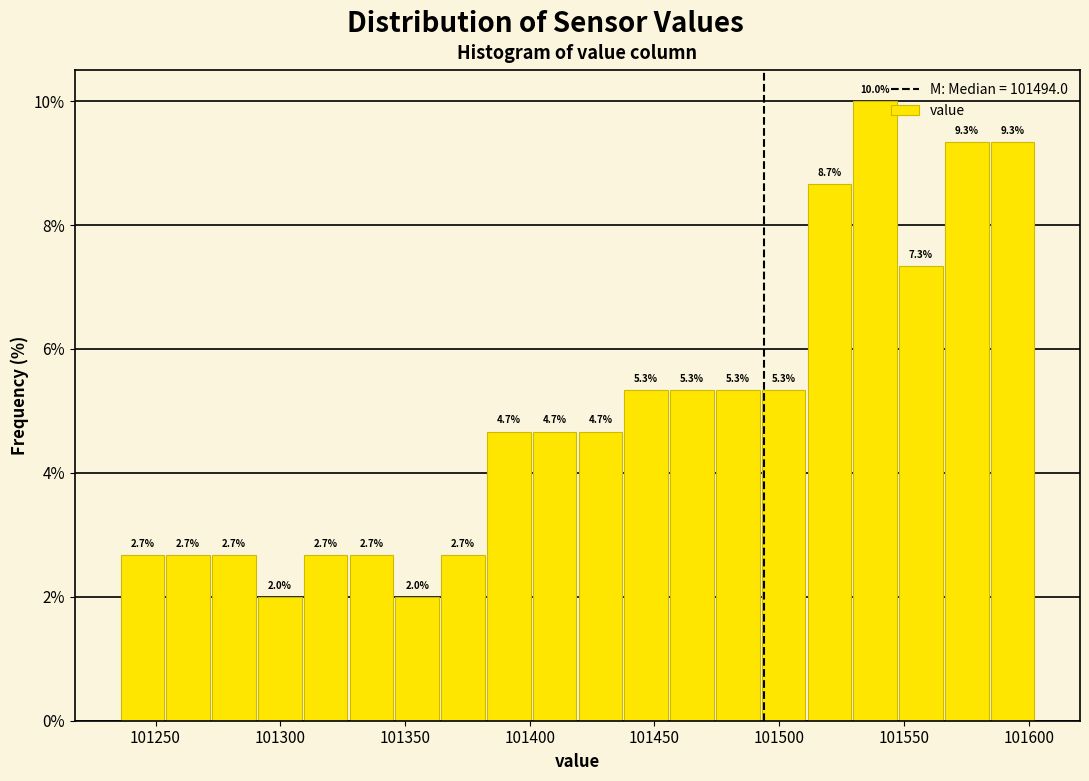

Read against the x-axis, roughly where is the centre of the tallest bar?

101540